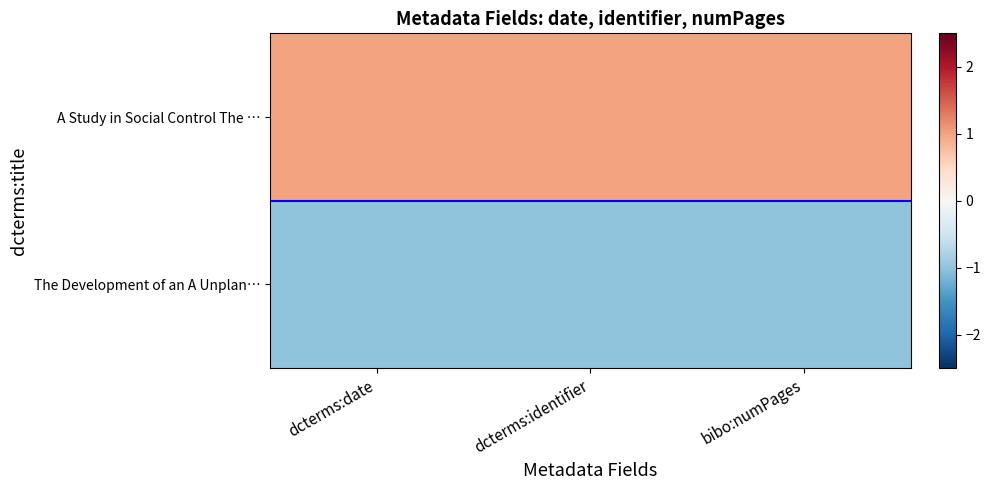

What is the greatest value displayed?

1